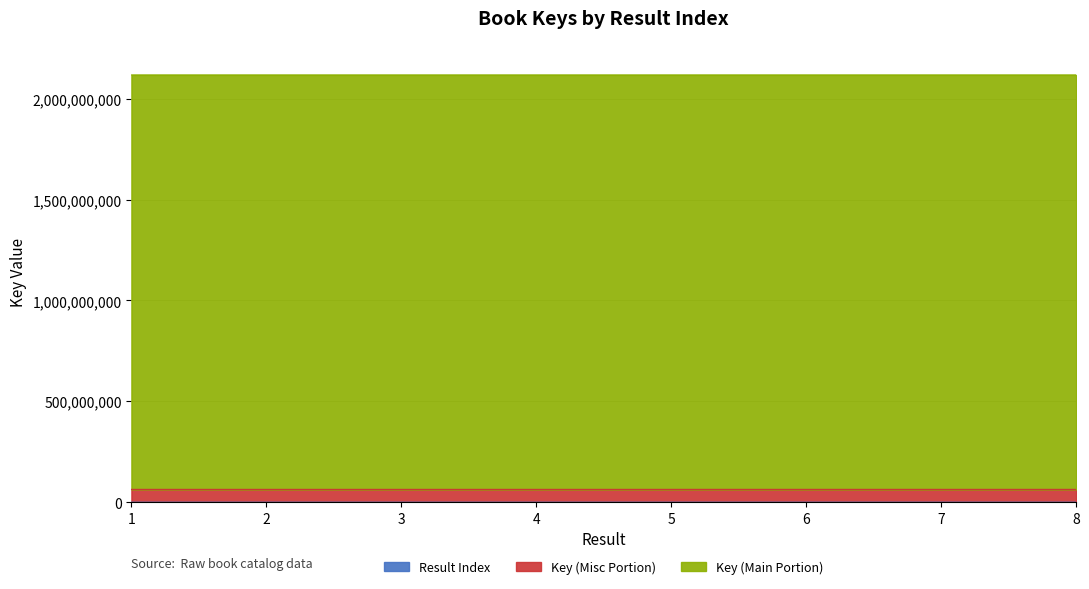

Does the chart have visible grid lines?

Yes